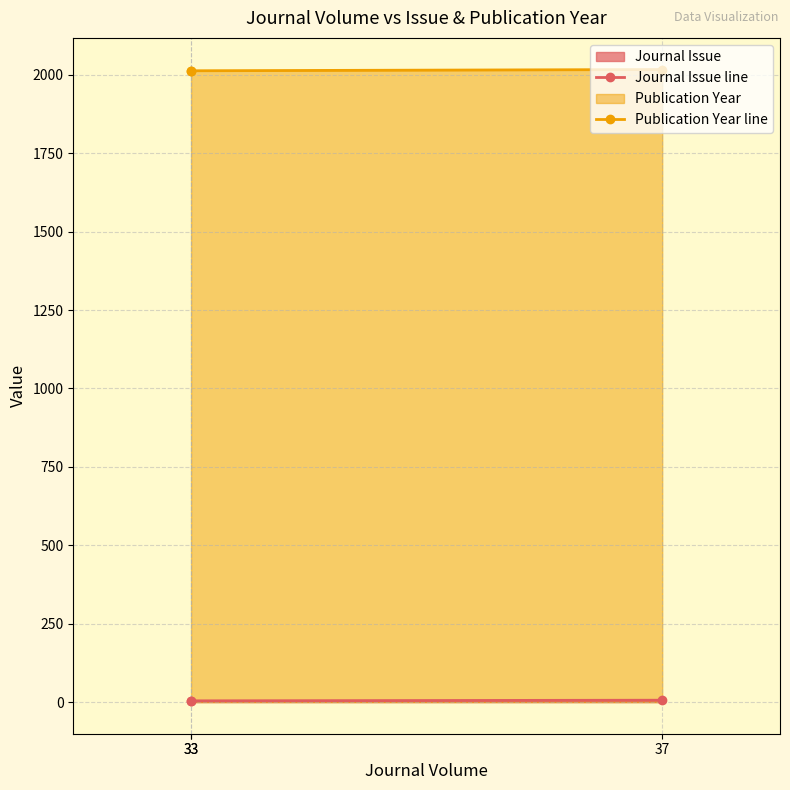

What is the difference between the Publication Year line values at 37 and 33?

4